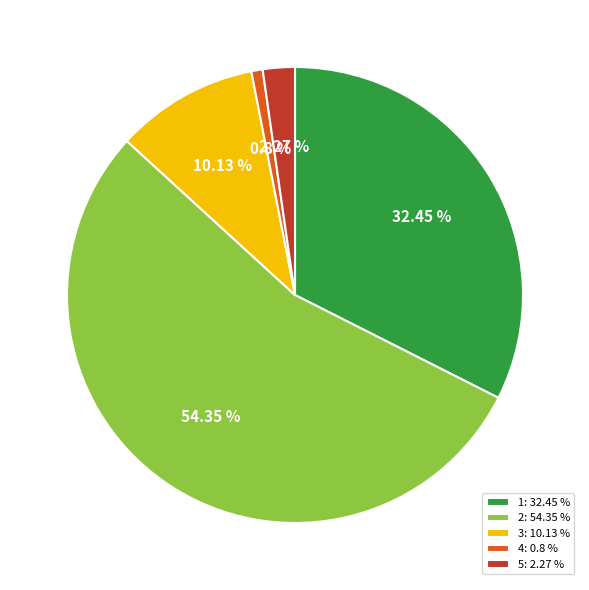

To the nearest percent, what is the difference between the 3 and 2 slice percentages?

44%